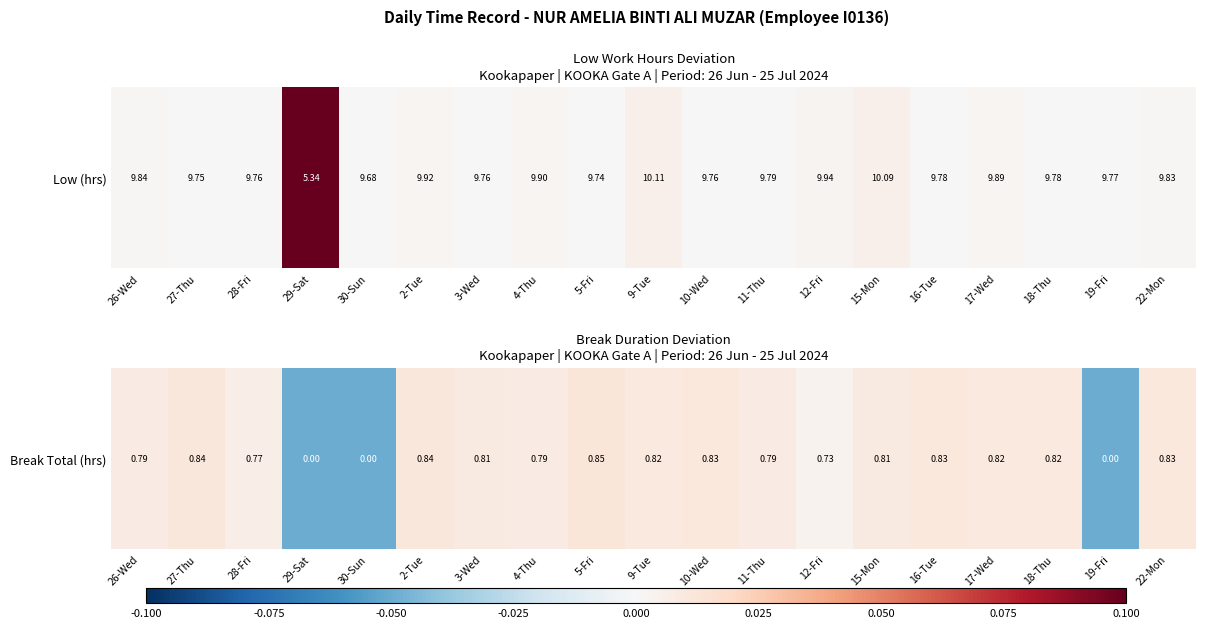

Which has a higher value, 17-Wed or 15-Mon?

17-Wed